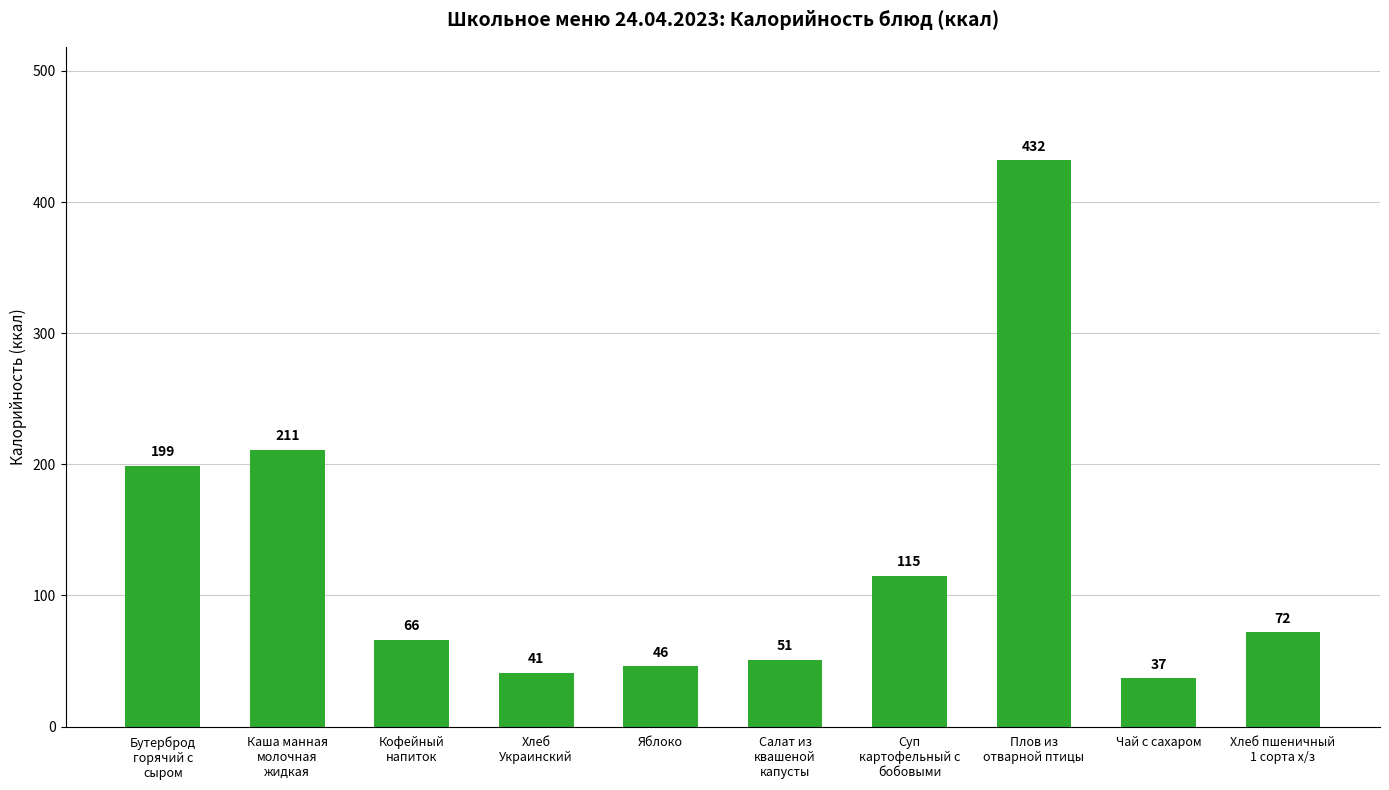

The chart shows a value of 35 at Суп
картофельный с
бобовыми. True or false?

False